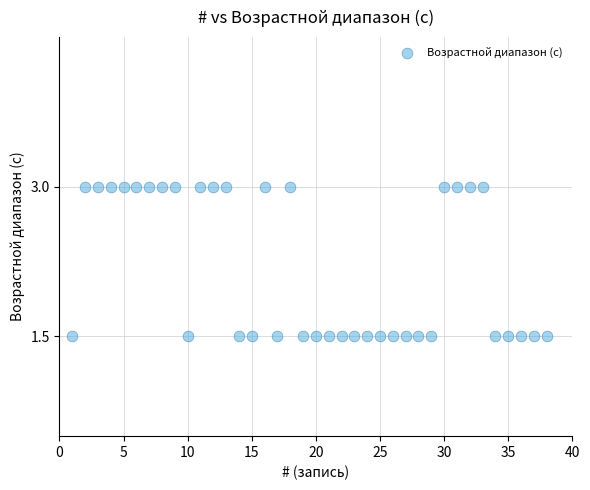

What is the range of Y values (max minus min)?

1.5